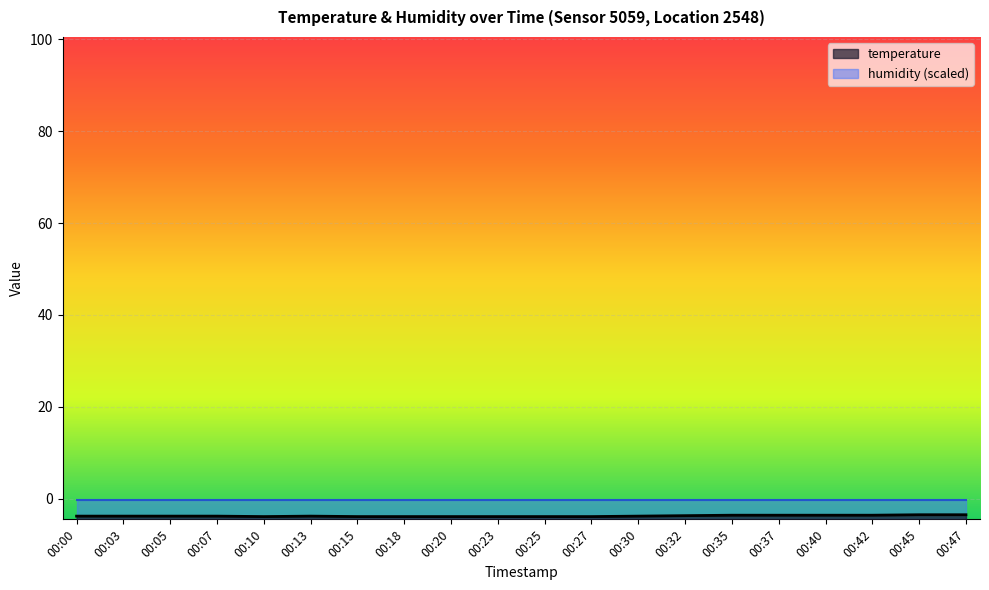

What is the value of the 10th point from the left?

-3.9